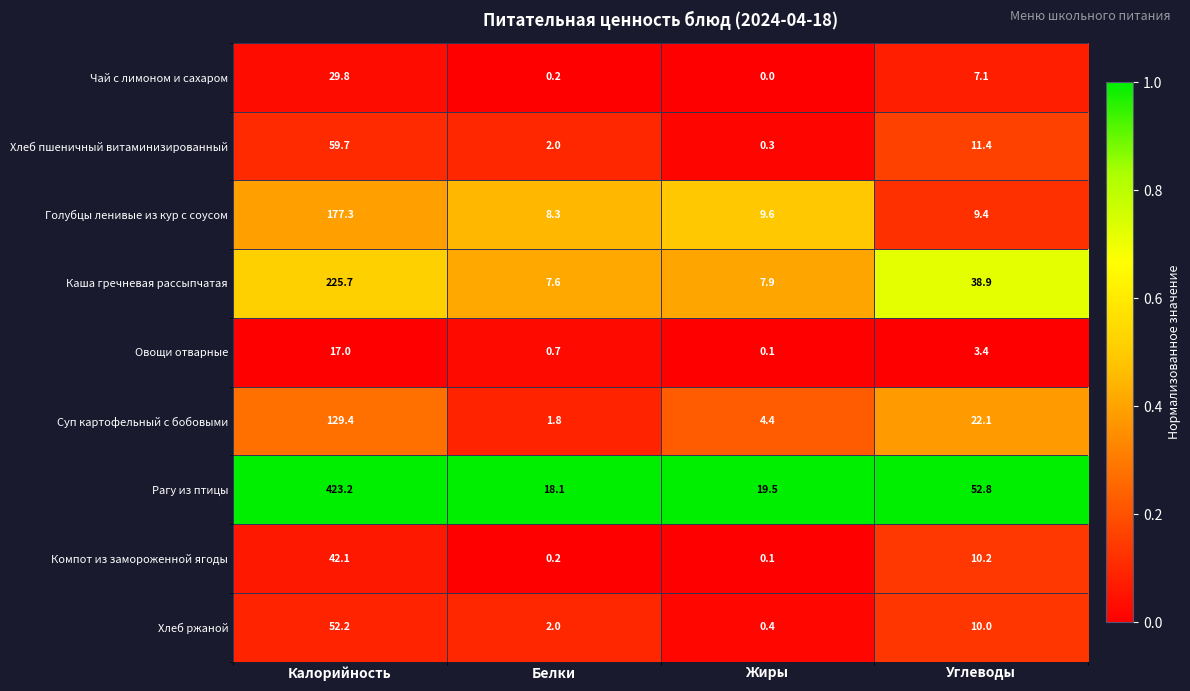

The value of Чай с лимоном и сахаром at Жиры is 0.0. True or false?

True